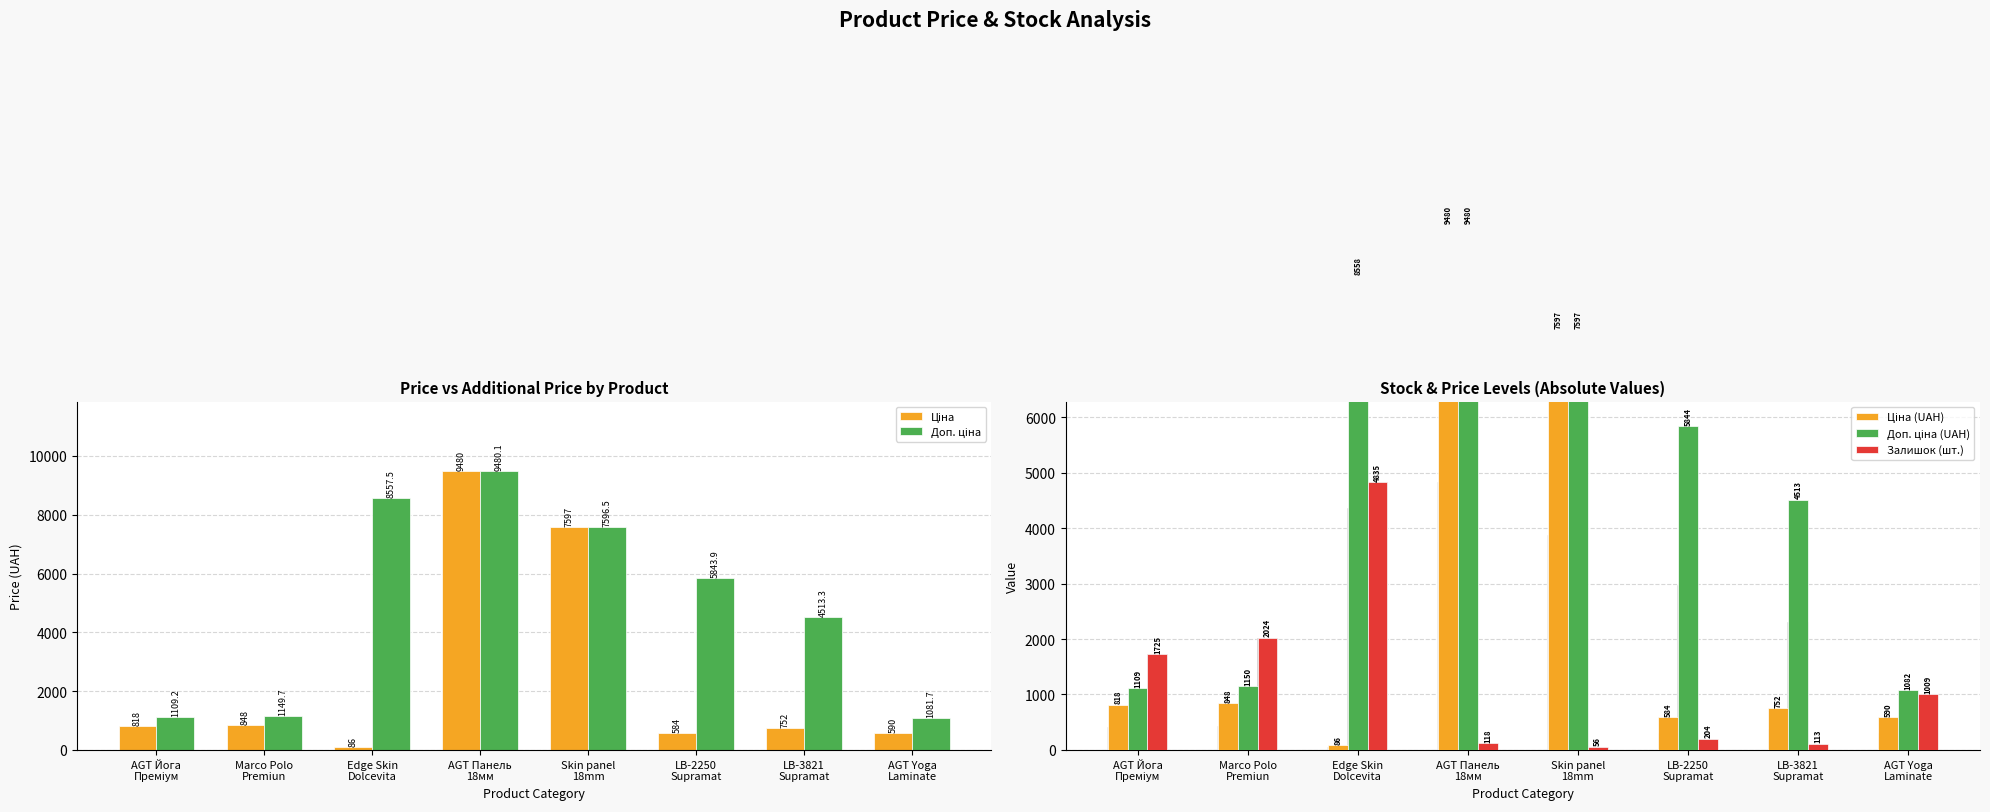

What position from the right is Marco Polo
Premiun?

7